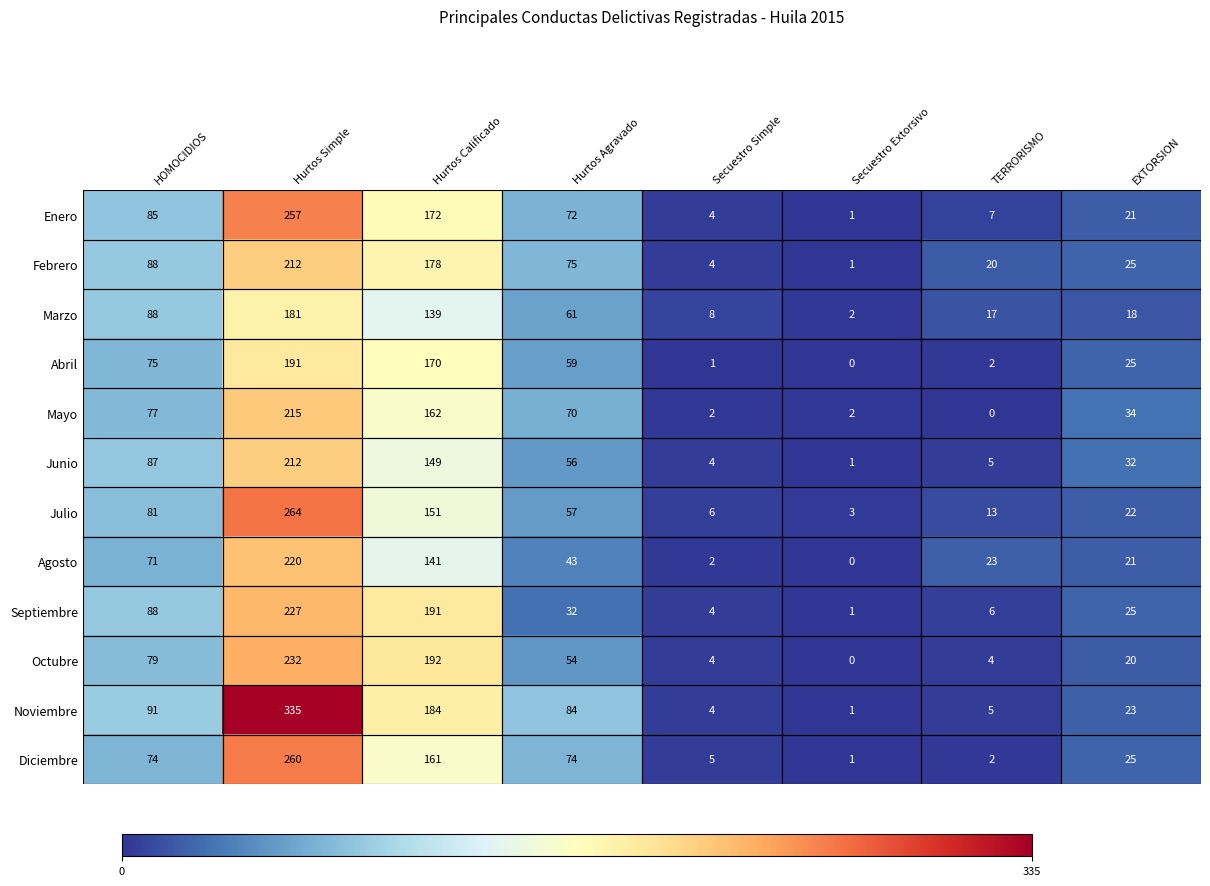

At which label does Septiembre first exceed 32?

HOMOCIDIOS